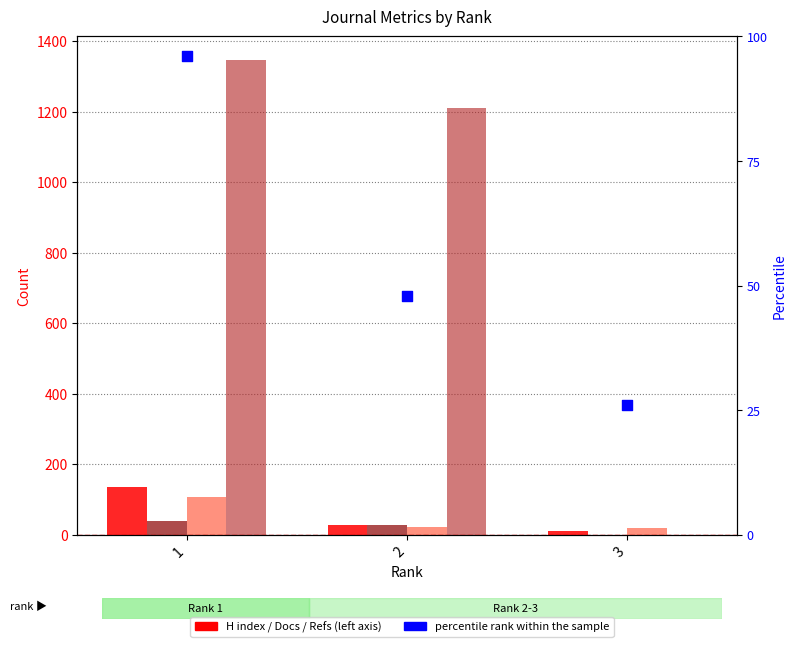

Is the value of H index at 3 greater than the value of Total Docs. (2009) at 2?

No